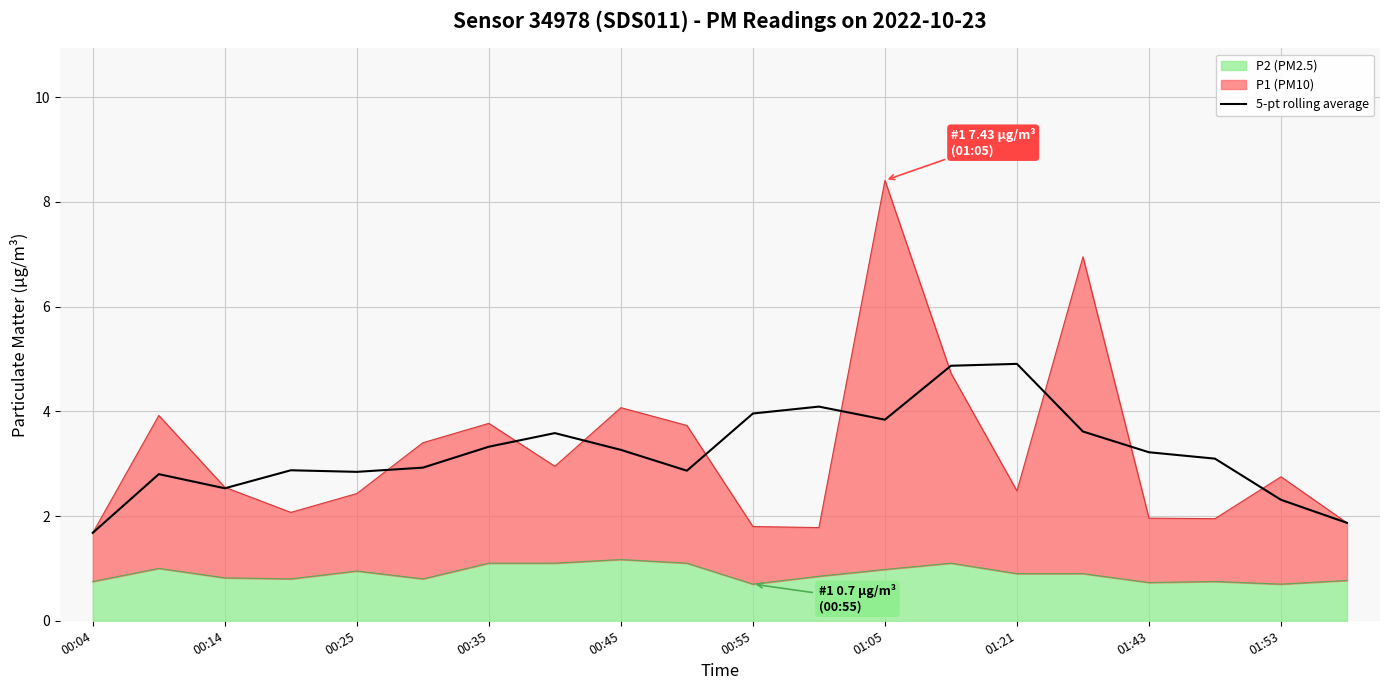

True or false: the data shows 1.9 at 00:55.

False